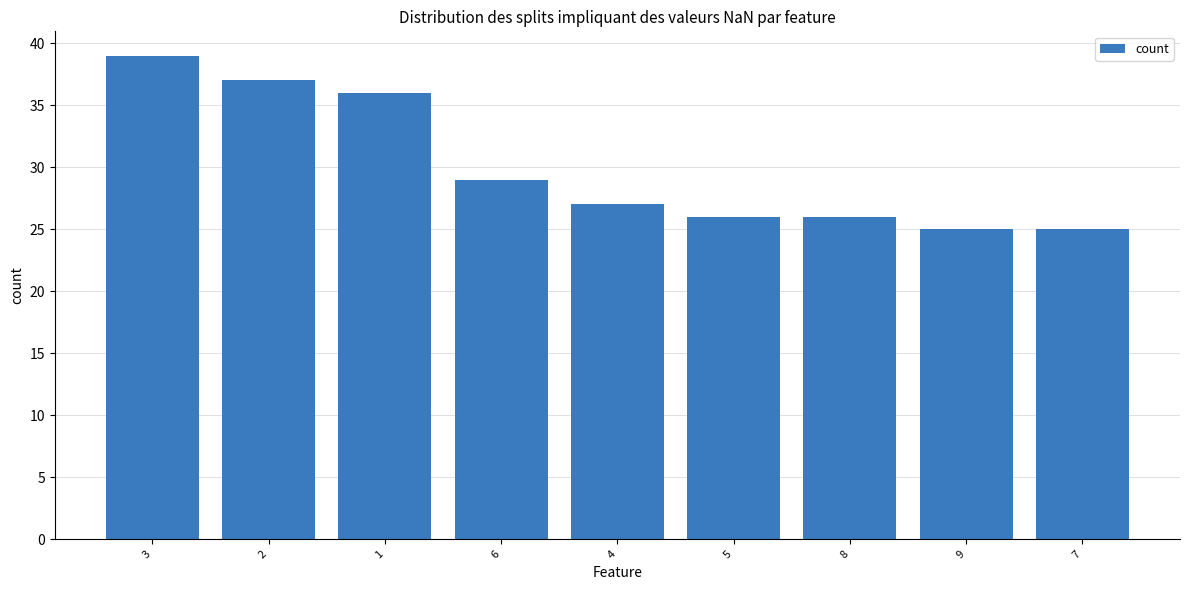

Count the number of data series in this chart.

1